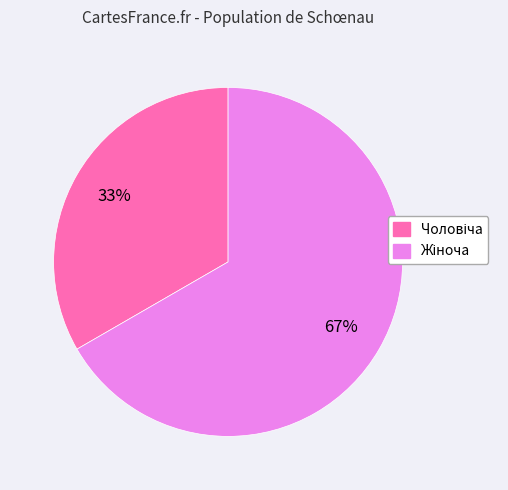

How many segments does this pie chart have?

2